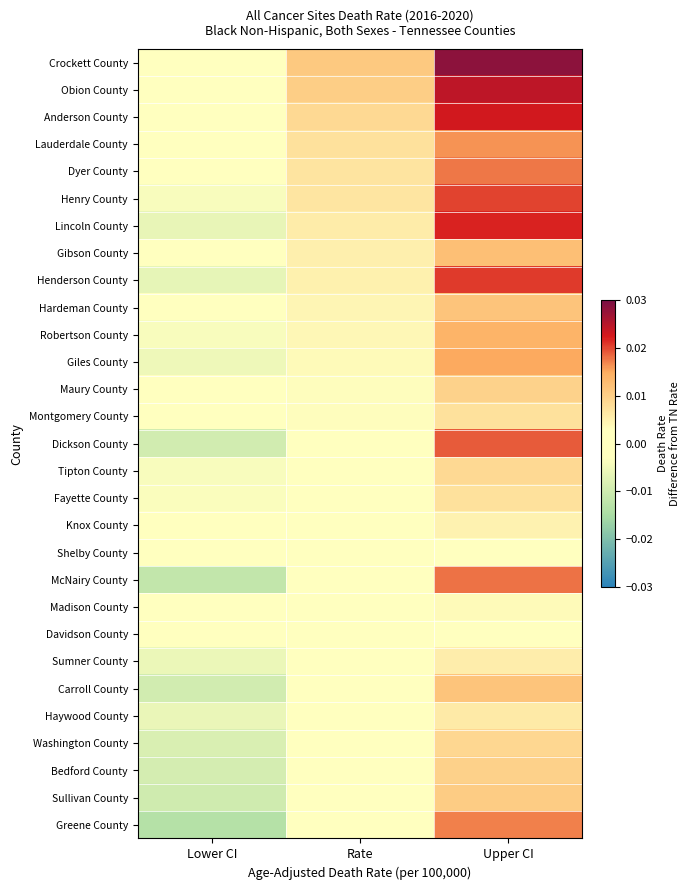

How many data points does each series have?

3